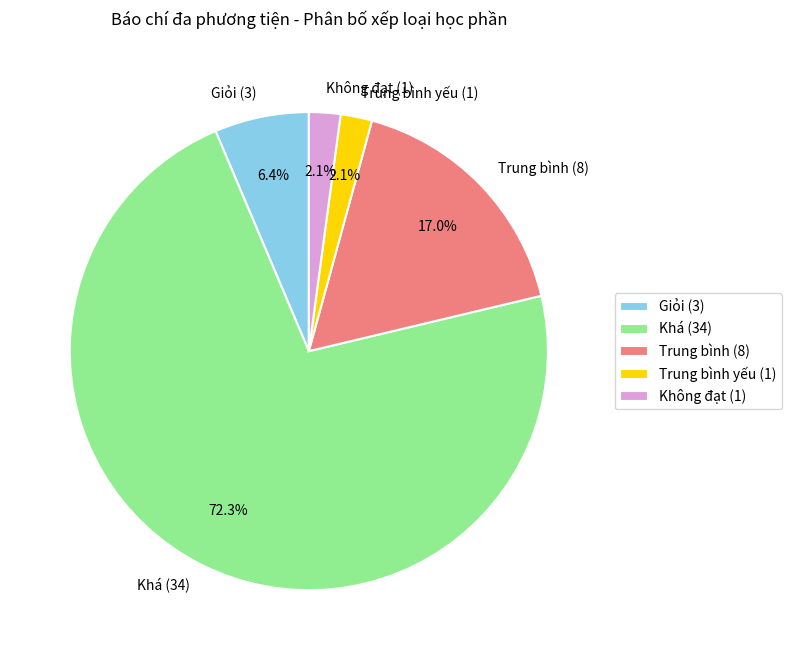

Which category has the biggest portion of the pie?

Khá (34)